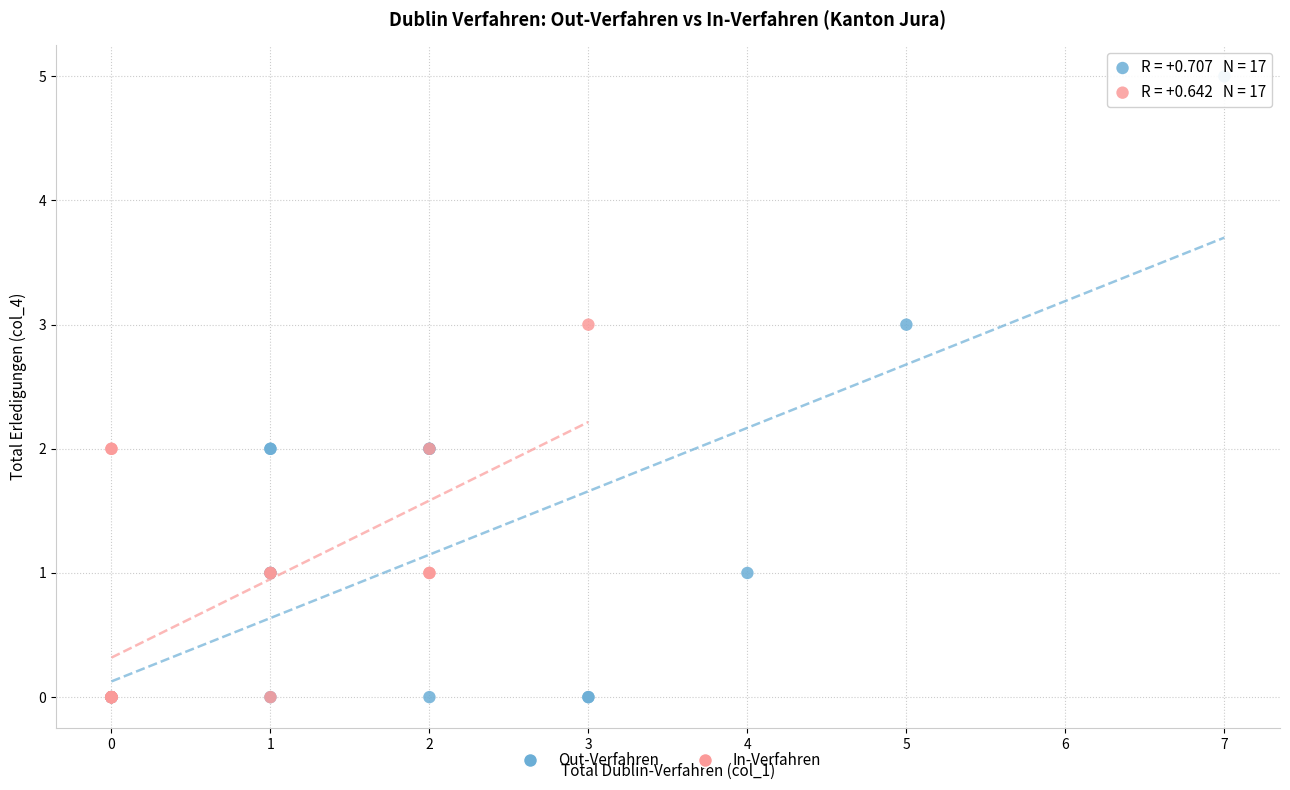

Which series has the widest spread of Y values?

Out-Verfahren